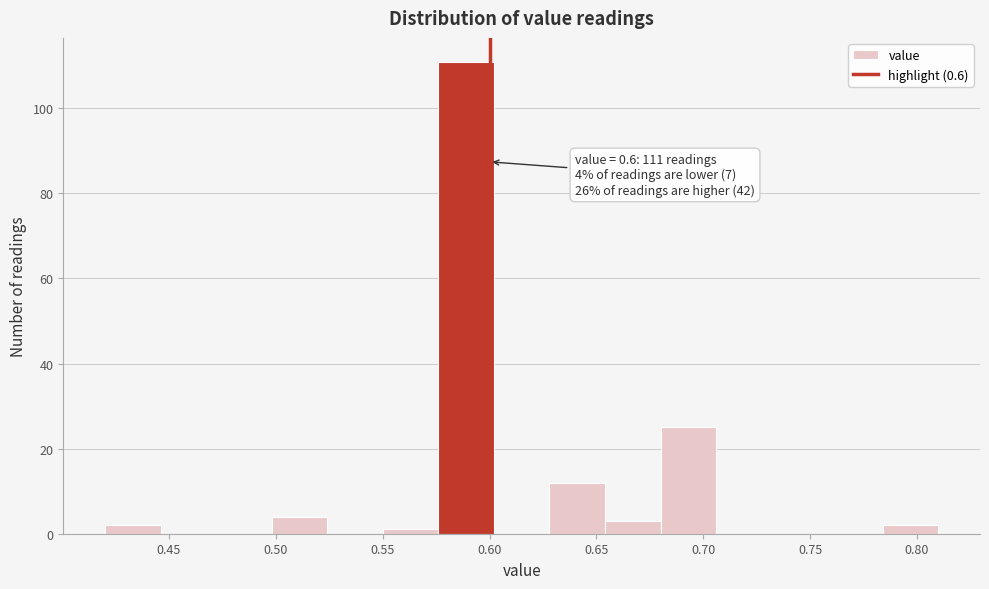

Over which range of the x-axis is the bar tallest?

0.576 to 0.602